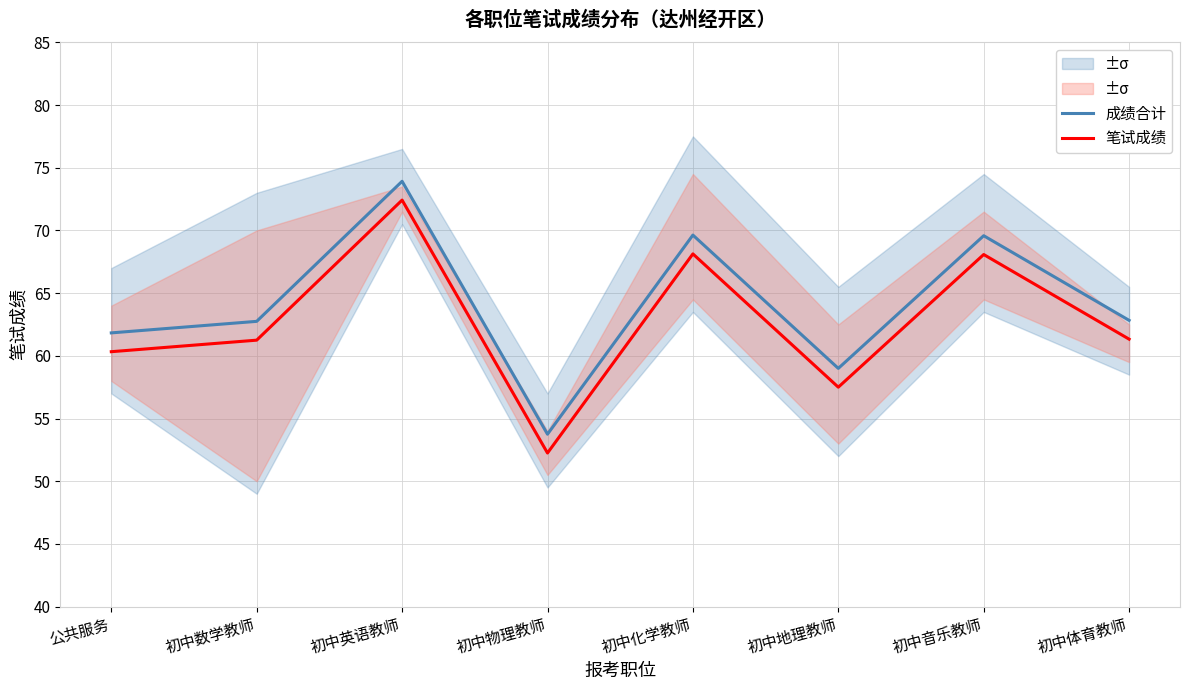

True or false: 笔试成绩 and 成绩合计 cross at least once.

False